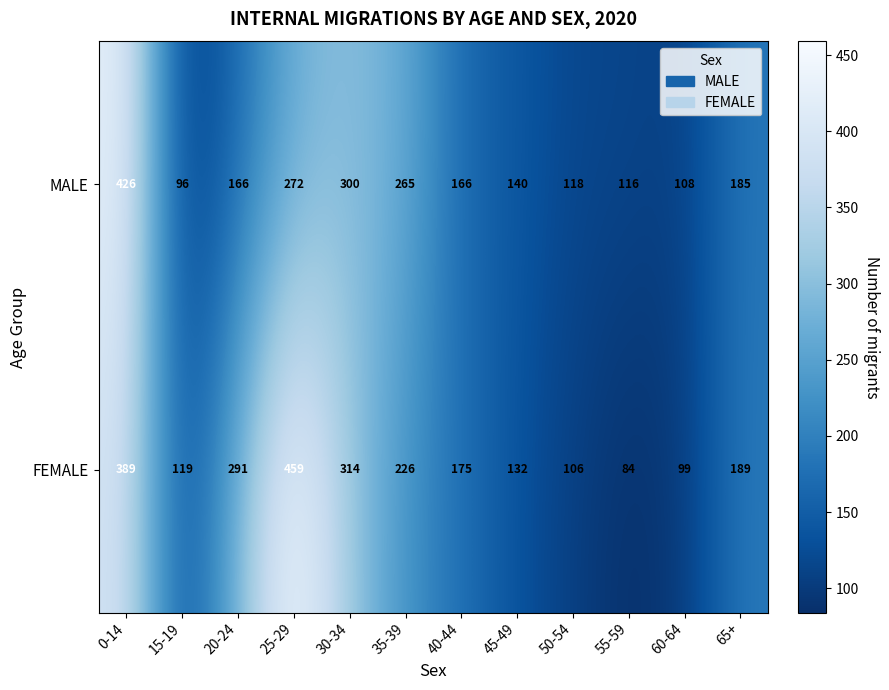

At which category is the sum across all series the highest?

0-14